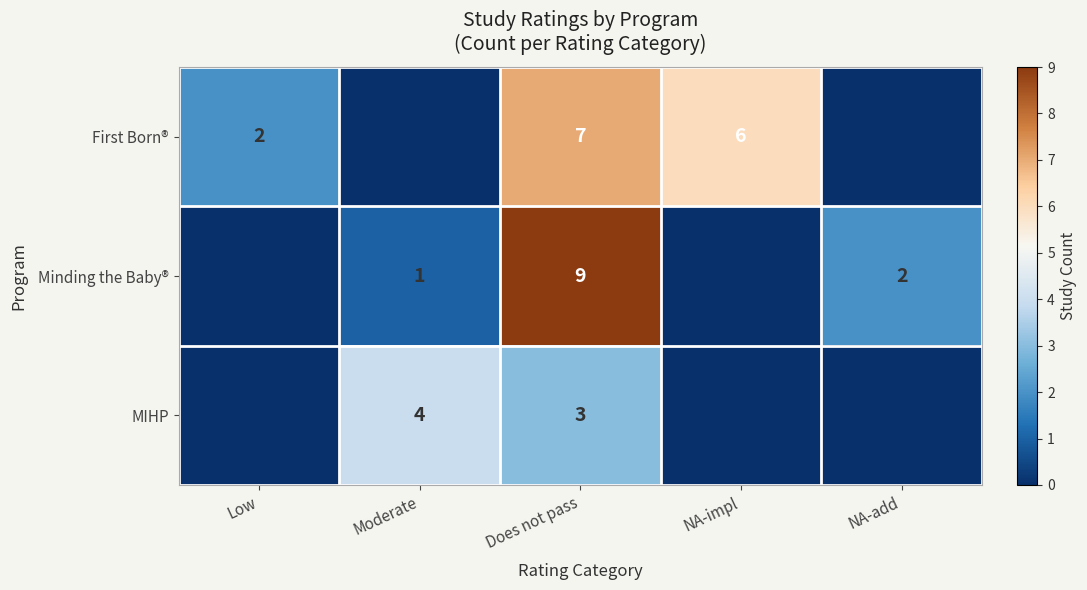

The MIHP series shows 3 at Does not pass. True or false?

True